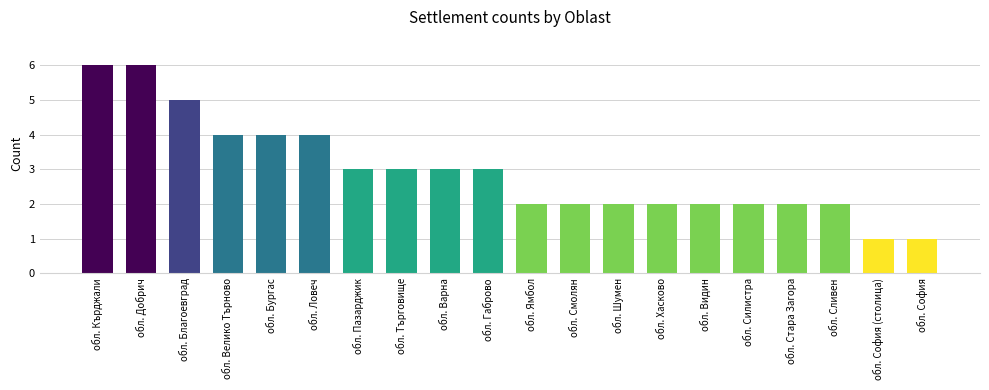

Which has a higher value, обл. Варна or обл. Кърджали?

обл. Кърджали